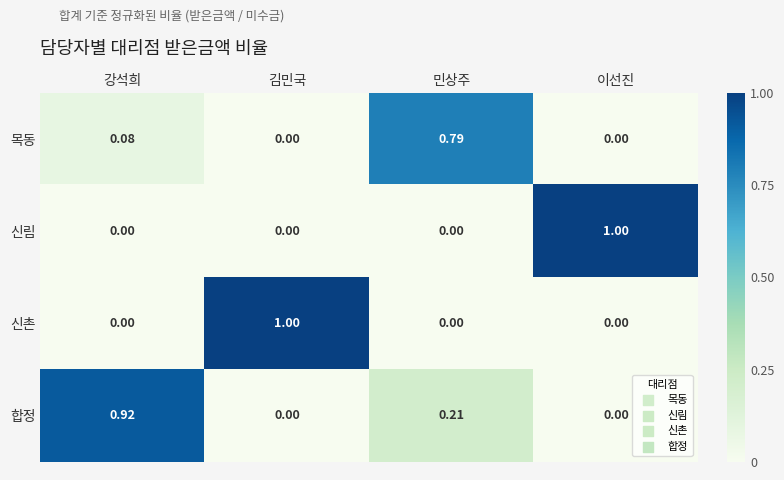

Which category has the highest value in the 목동 series?

민상주